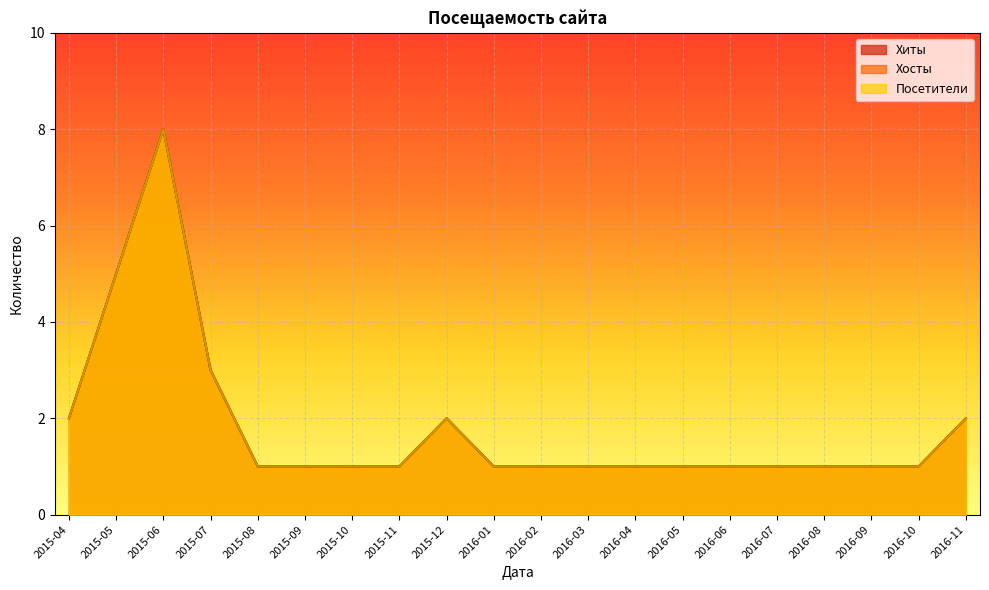

What is the total value across all series at 2016-06?

3